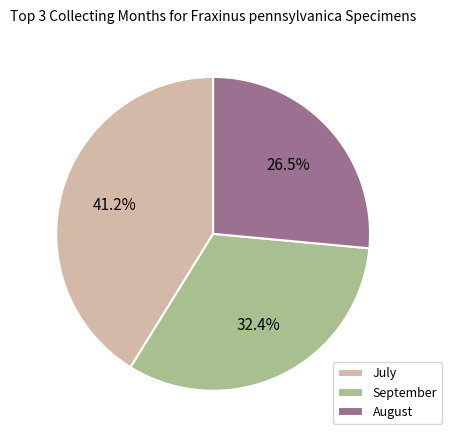

Rank the categories by value from highest to lowest.

July, September, August